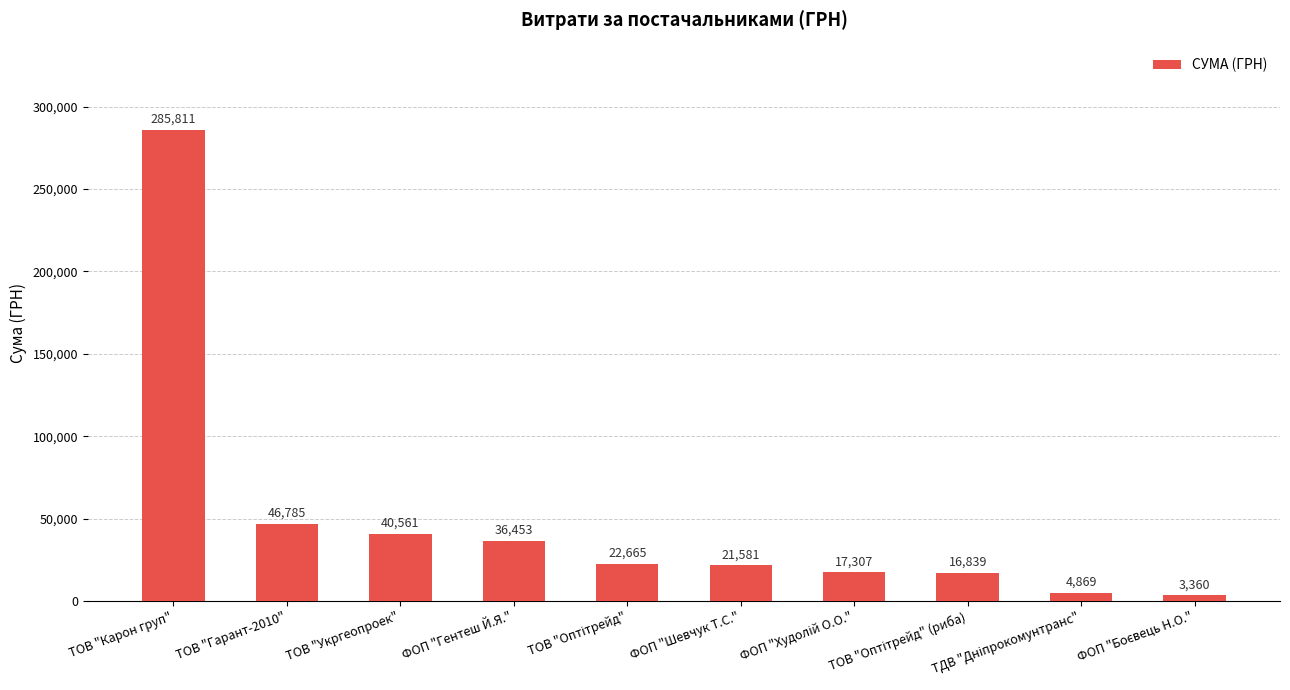

Where does the data first go above 22665?

ТОВ "Карон груп"